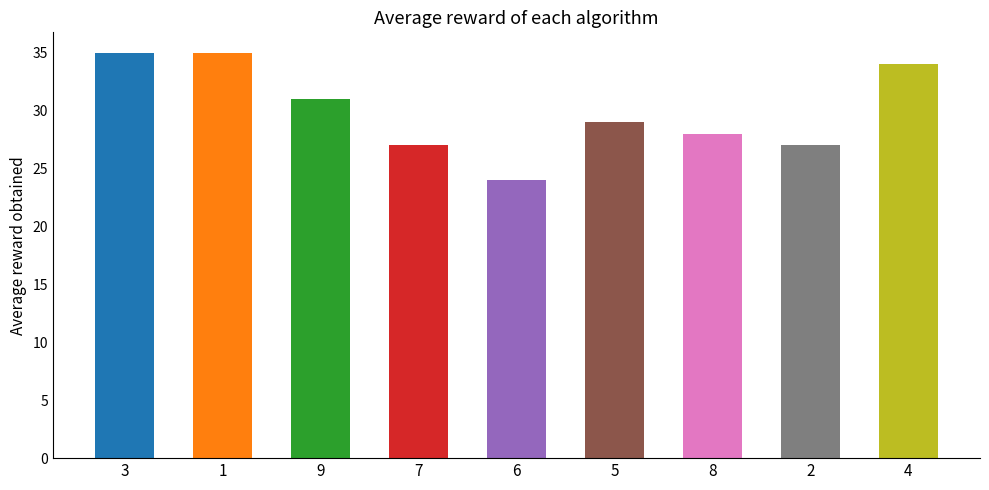

What is the sum of all values?

270